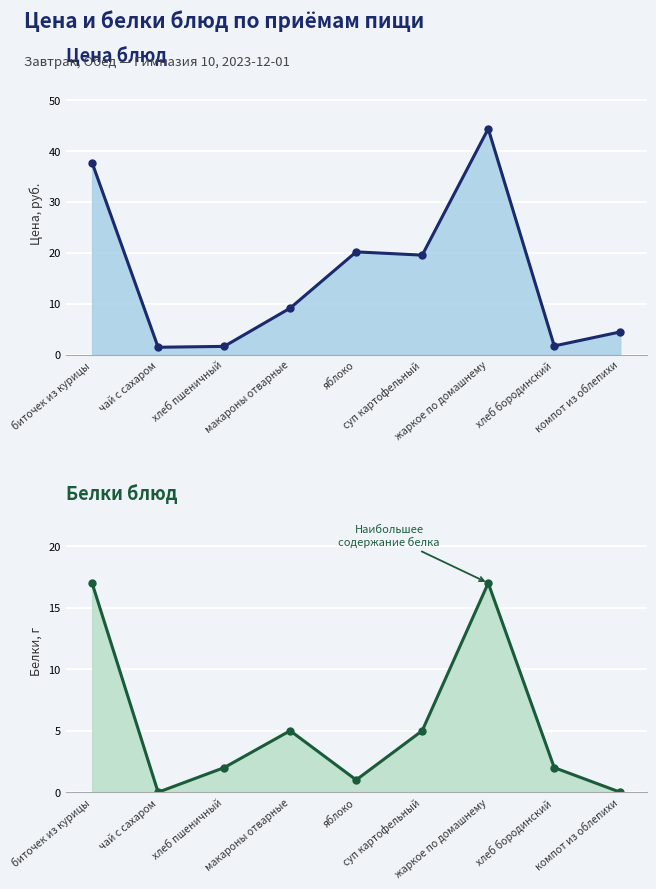

What is the average value of the Белки series?

5.4